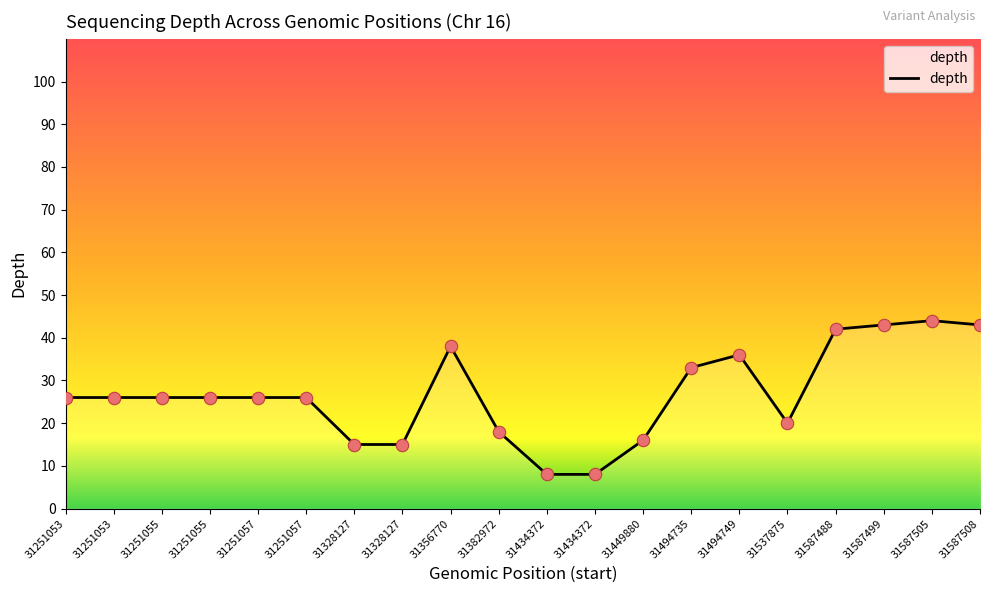

What is the ratio of the value at 31251055 to the value at 31434372?

3.2